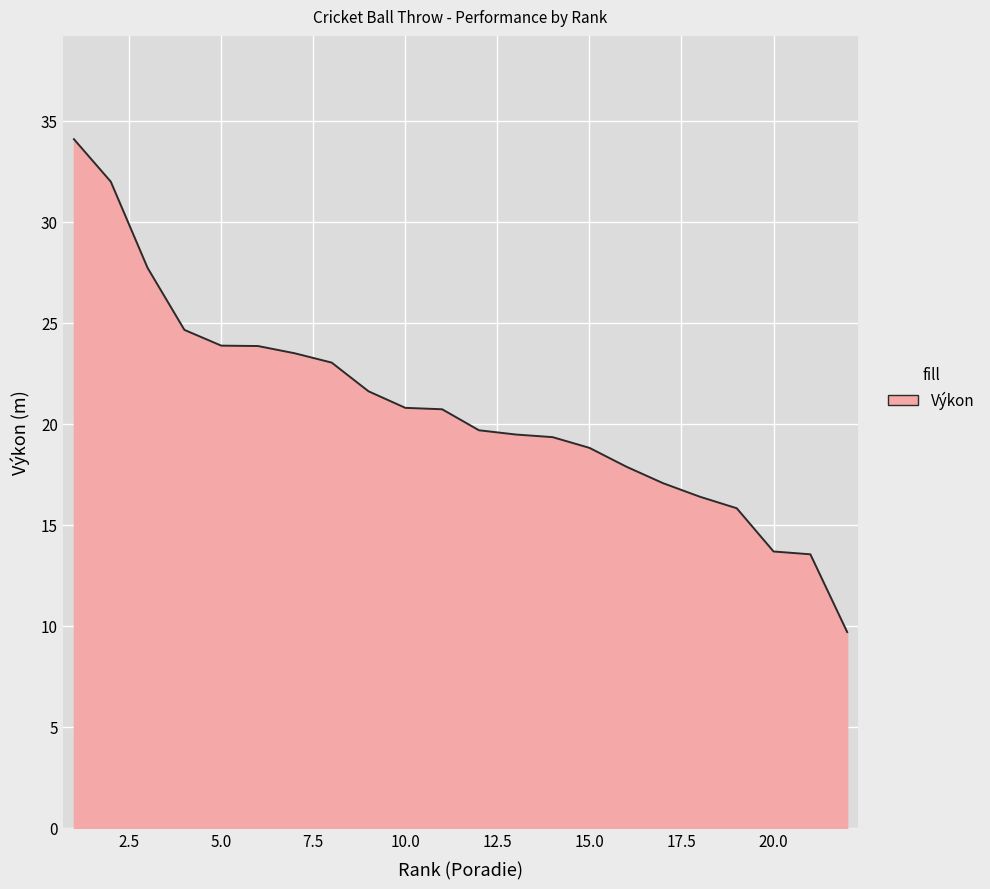

What is the average value?

20.8